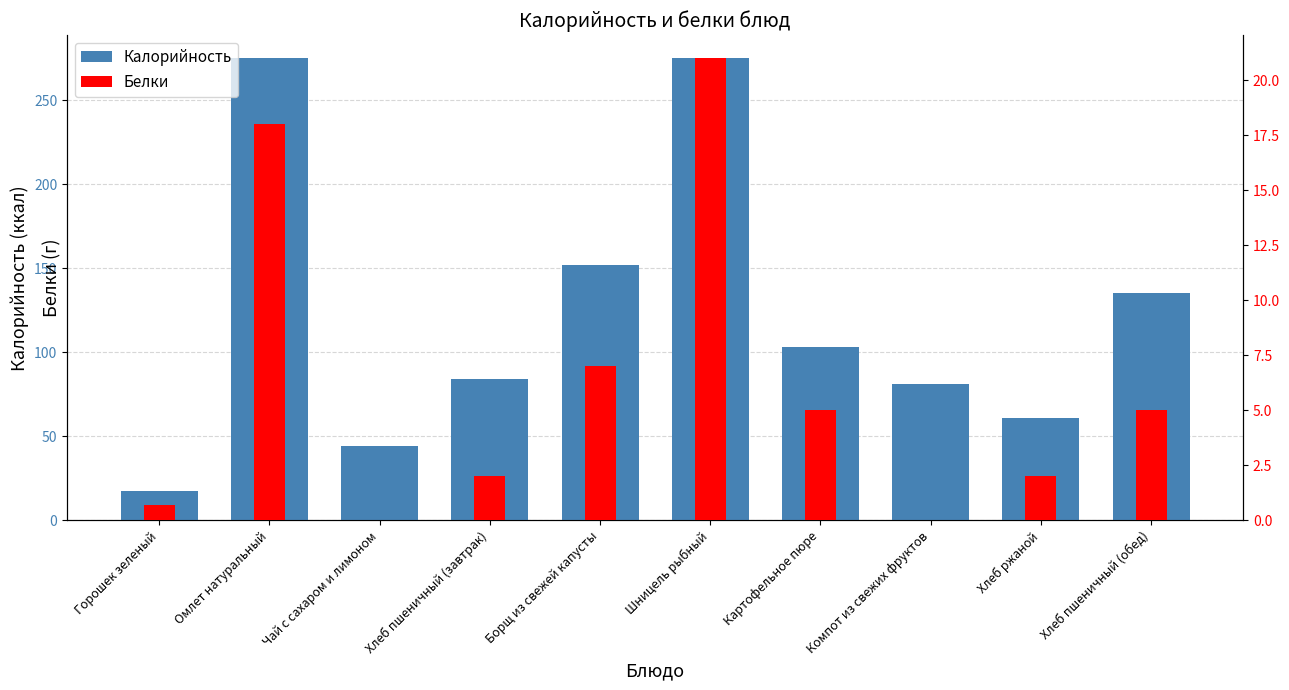

What is the sum of the Калорийность values at Хлеб пшеничный (завтрак) and Борщ из свежей капусты?

236.0